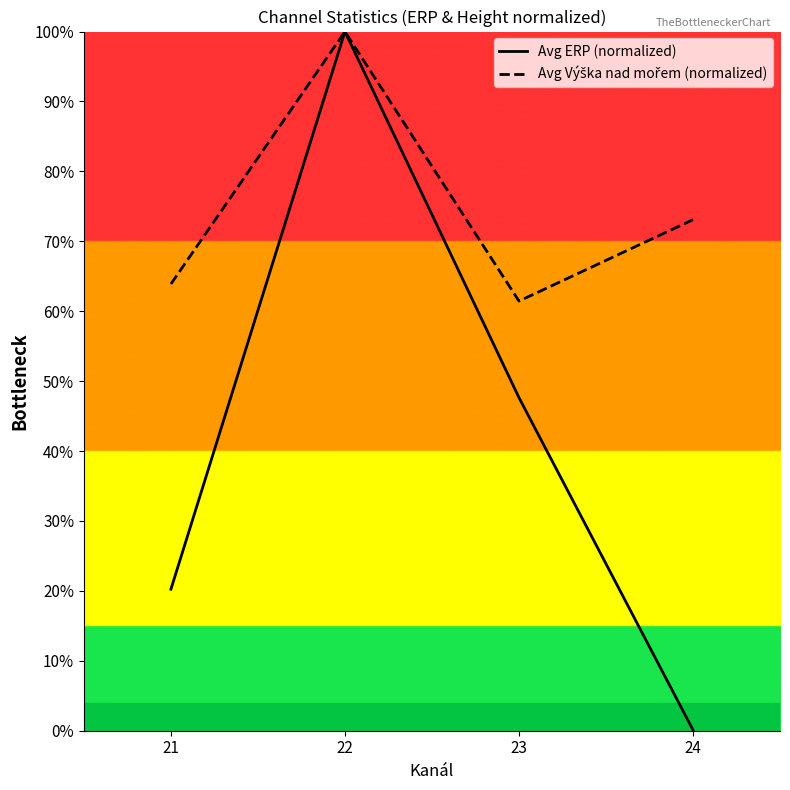

True or false: Avg ERP (normalized) and Avg Výška nad mořem (normalized) intersect in this chart.

False